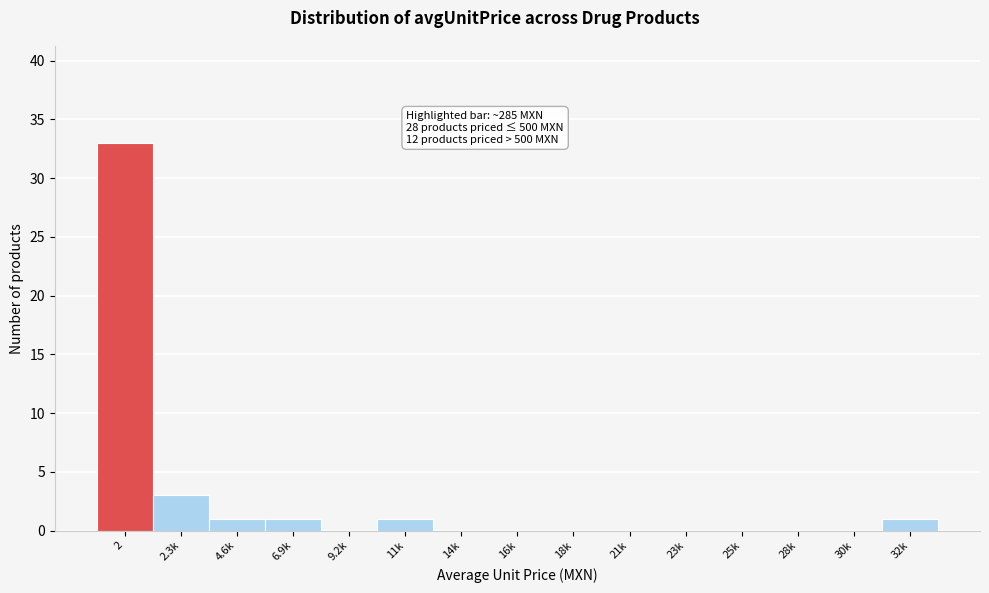

Reading right to left, transcribe all the data shown in this chart.

32k=1	30k=0	28k=0	25k=0	23k=0	21k=0	18k=0	16k=0	14k=0	11k=1	9.2k=0	6.9k=1	4.6k=1	2.3k=3	2=33